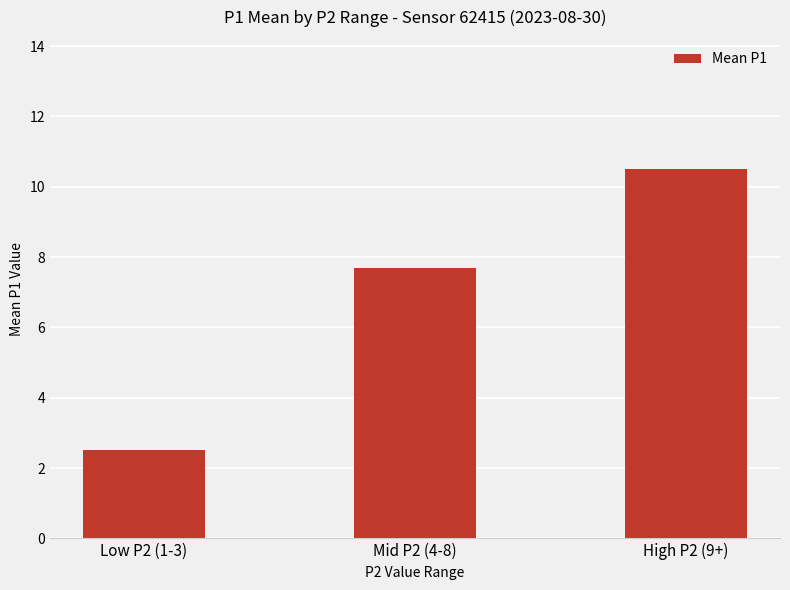

Which label corresponds to the largest value in the chart?

High P2 (9+)